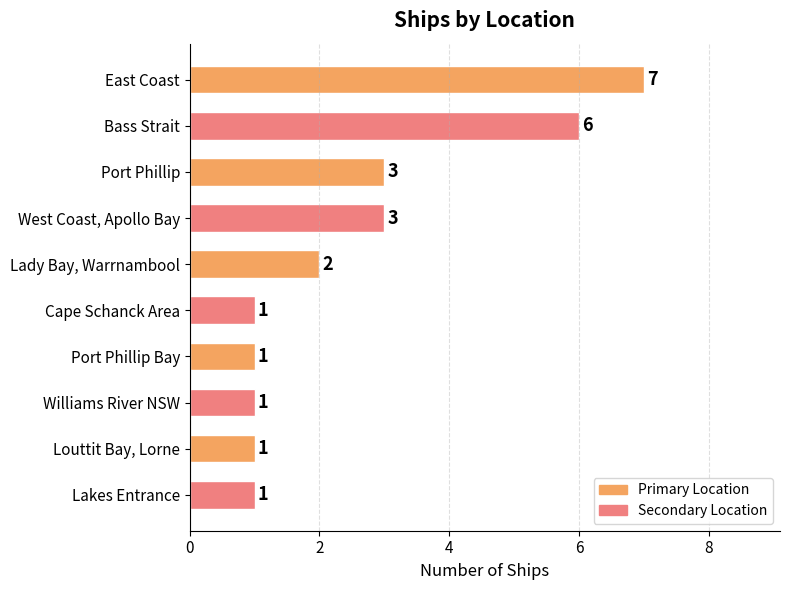

What position from the top is Lakes Entrance?

10